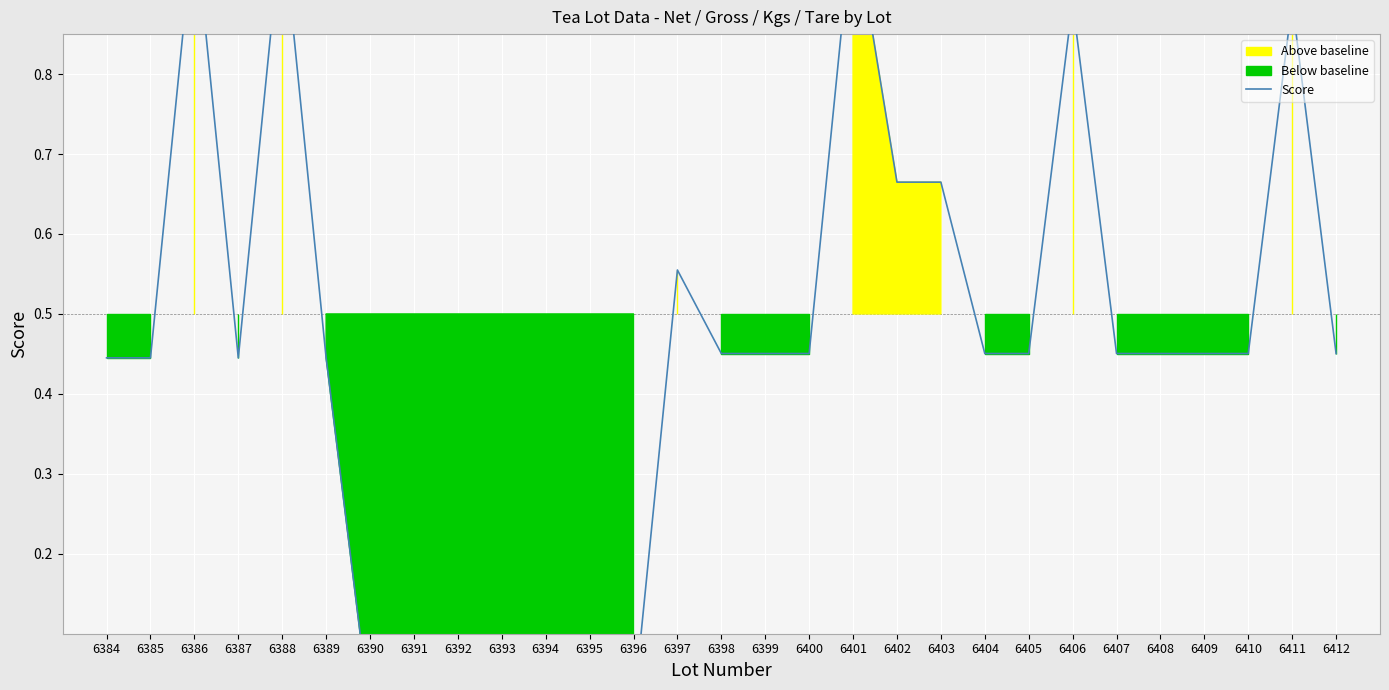

Read the value at 6384.

0.4